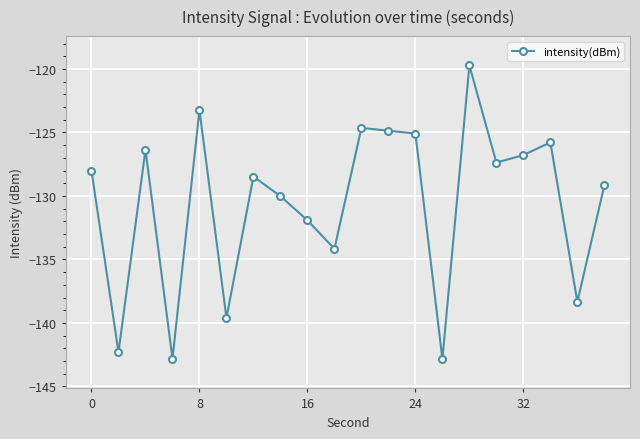

What is the minimum value shown in the chart?

-142.8